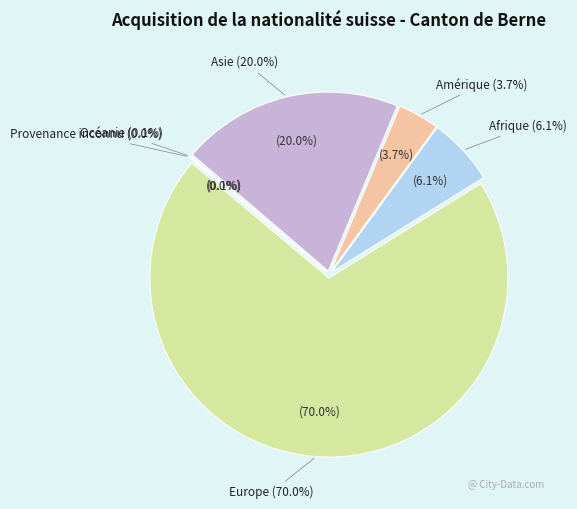

Which category has the smallest portion of the pie?

Provenance inconnu